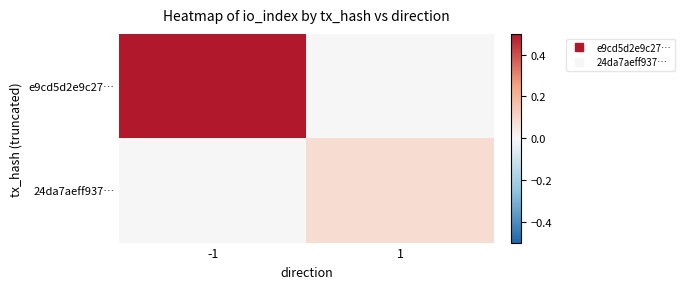

What is the maximum value shown in the chart?

0.5